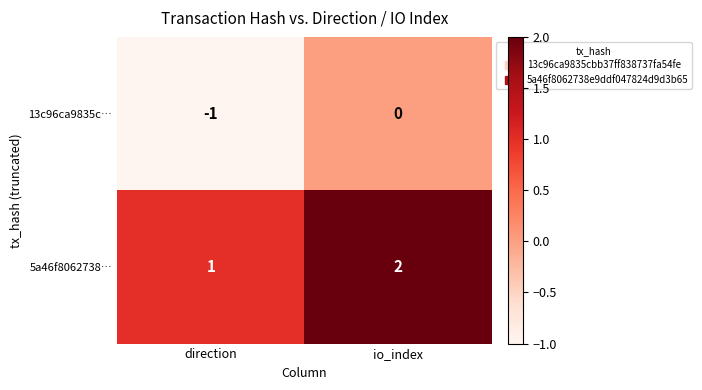

Where is 5a46f8062738… nearest to the value 1?

direction